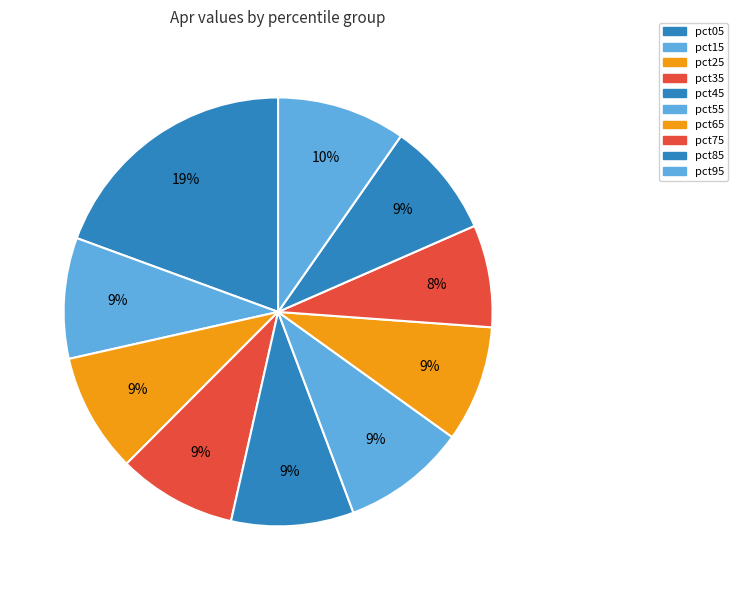

What percentage is the pct25 slice, to the nearest percent?

9%